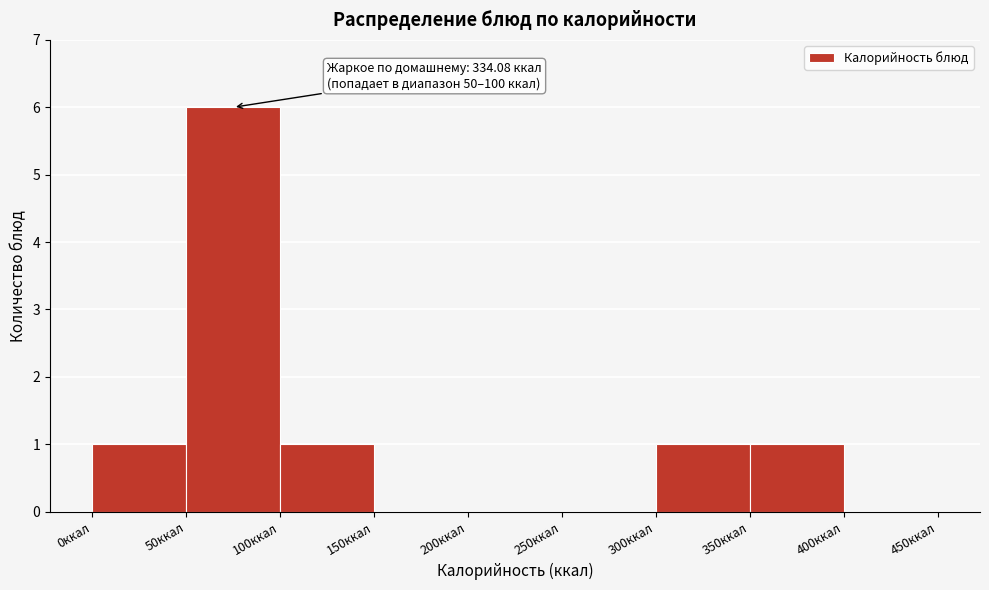

Which range on the x-axis has the tallest bar?

50 to 100